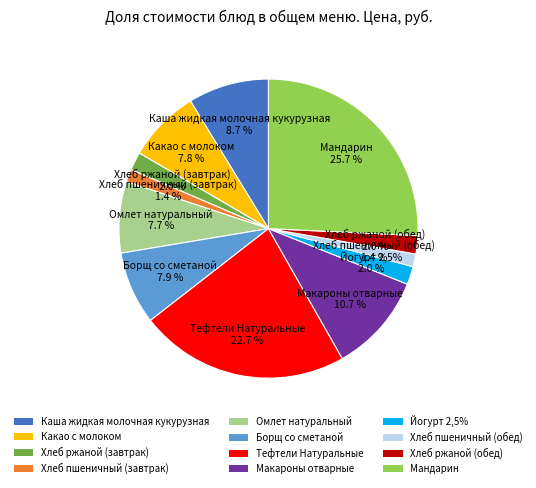

Does any single category account for the majority?

No